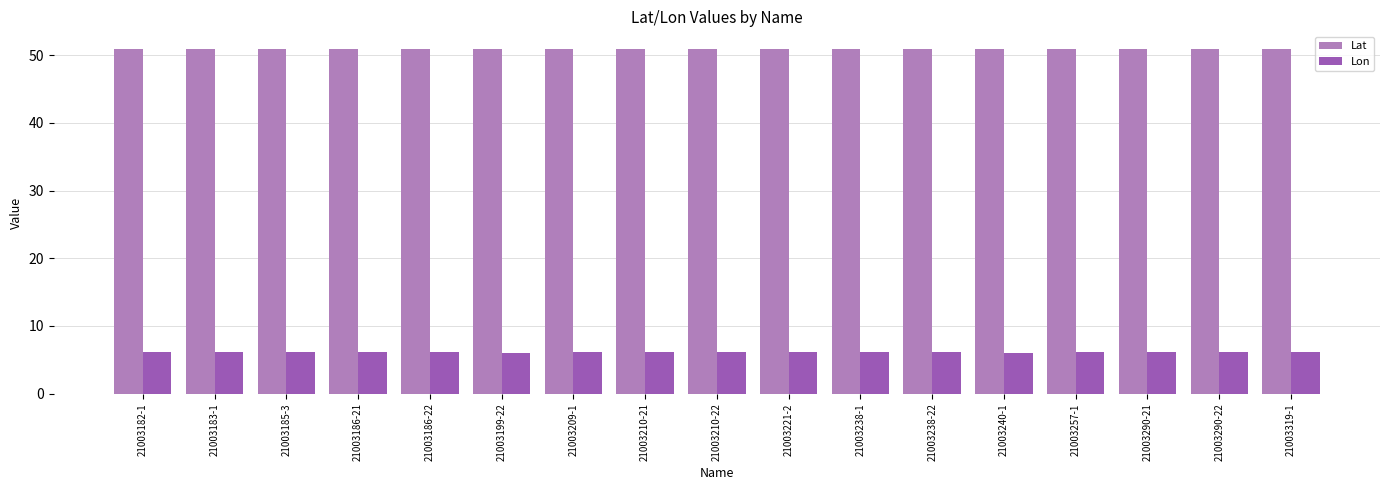

The Lat series shows 32.3 at 21003290-21. True or false?

False